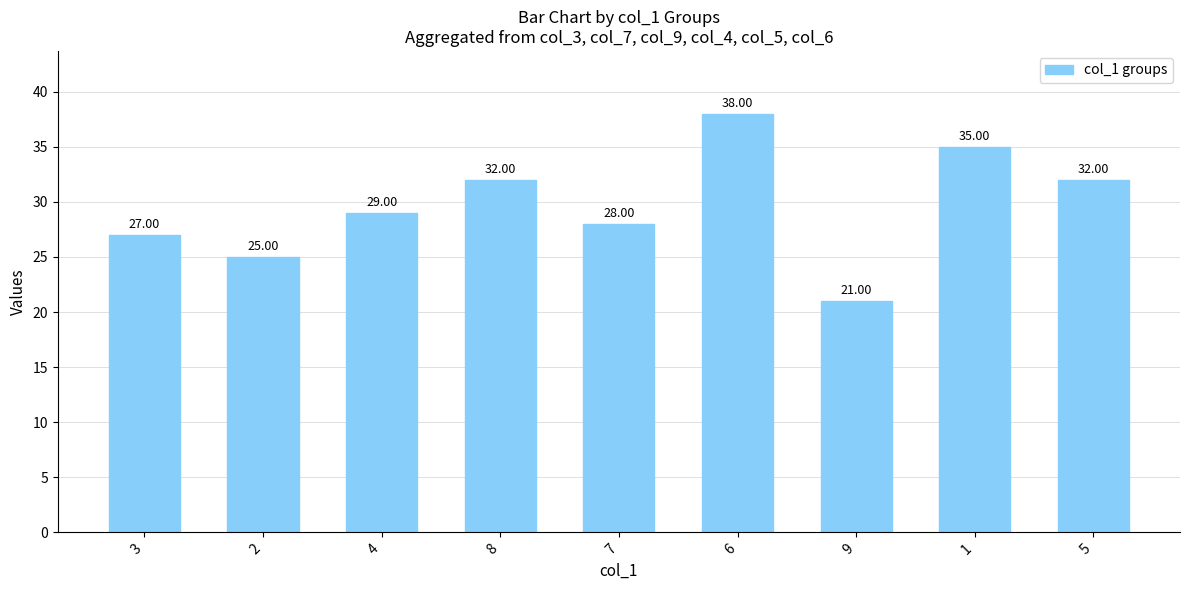

Count the number of categories in the chart.

9